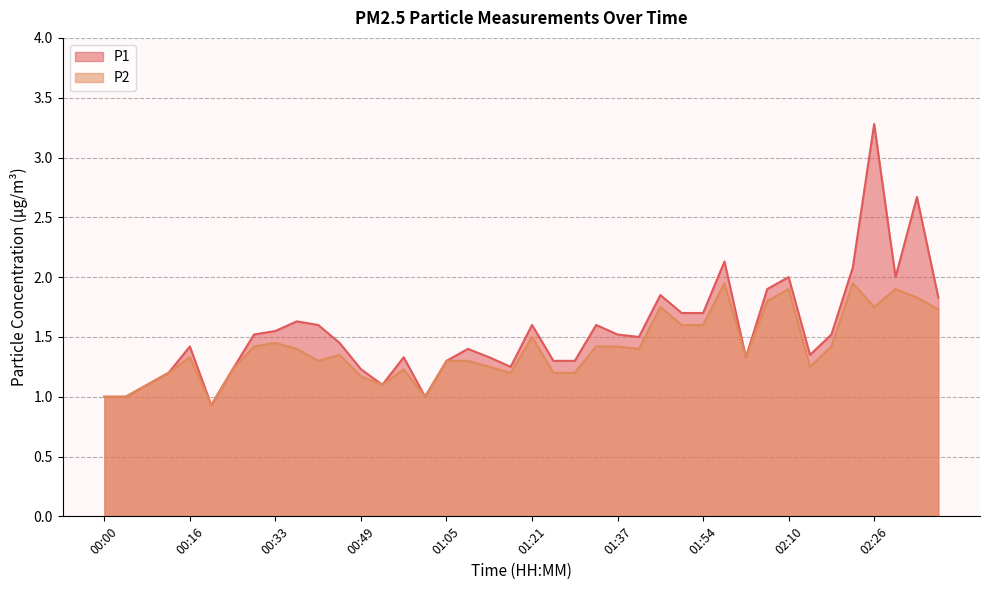

At which category does P1 reach its first local valley?

00:20